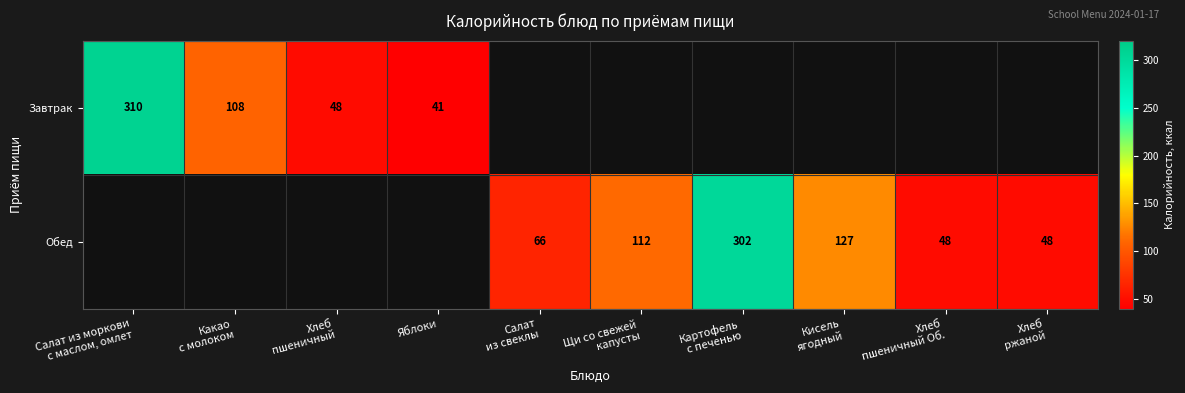

Is the value of Обед at Салат из свеклы greater than the value of Завтрак at Салат из свеклы?

No